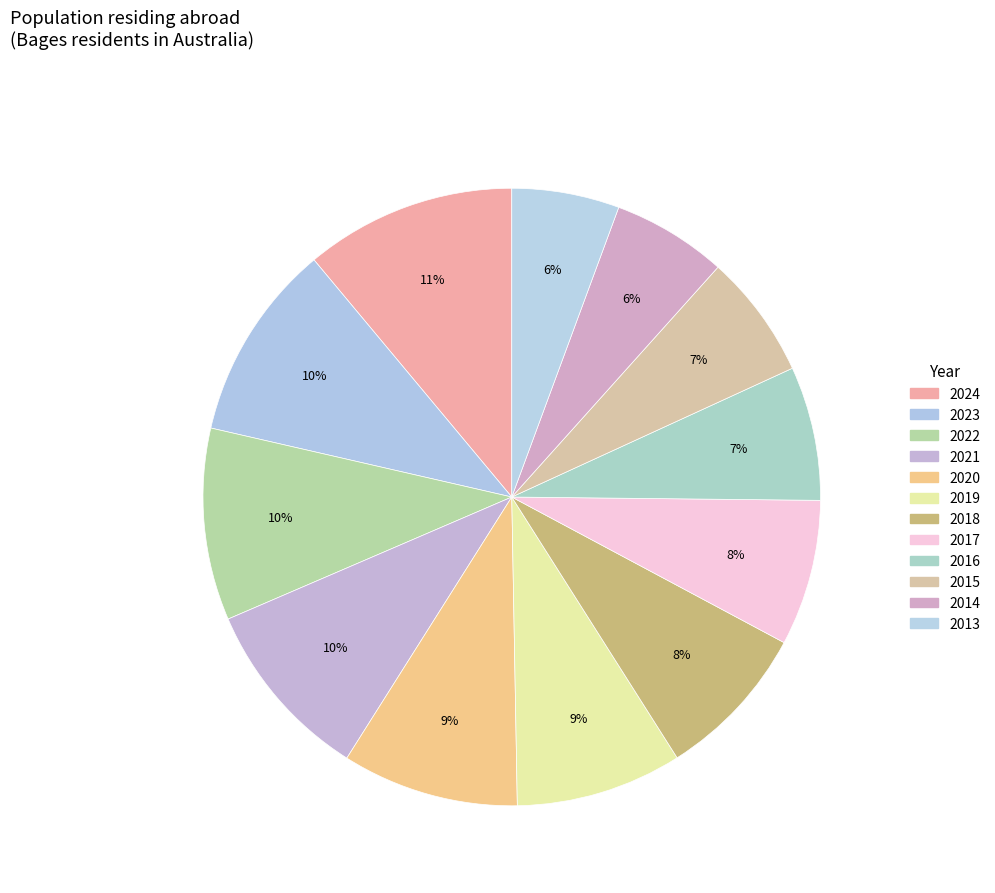

To the nearest percent, what percentage of the pie is 2020?

9%